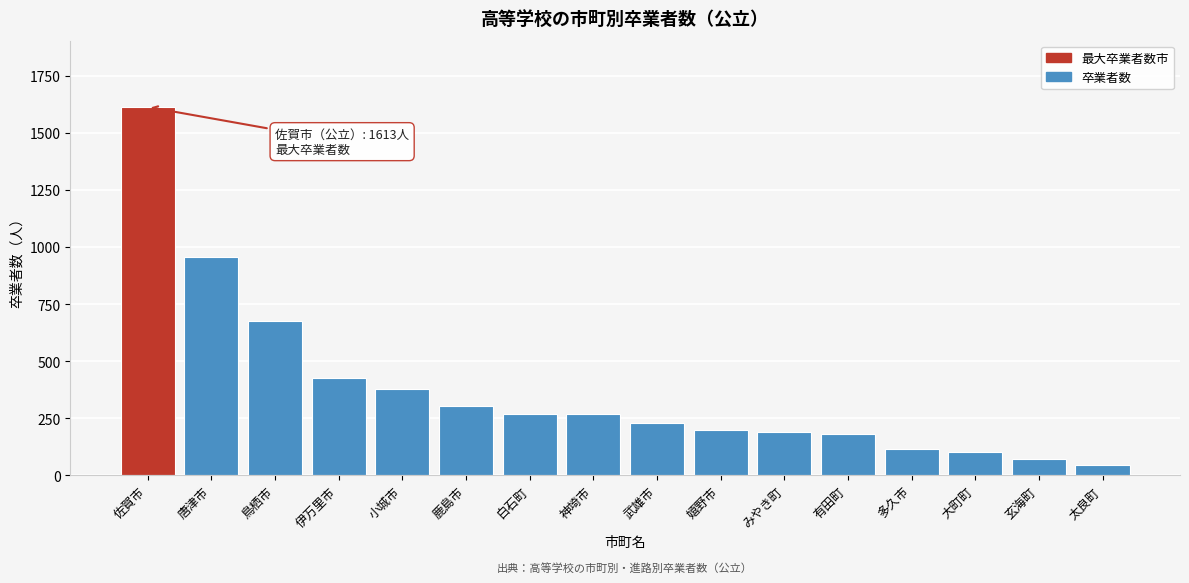

Which has a higher value, 有田町 or 多久市?

有田町